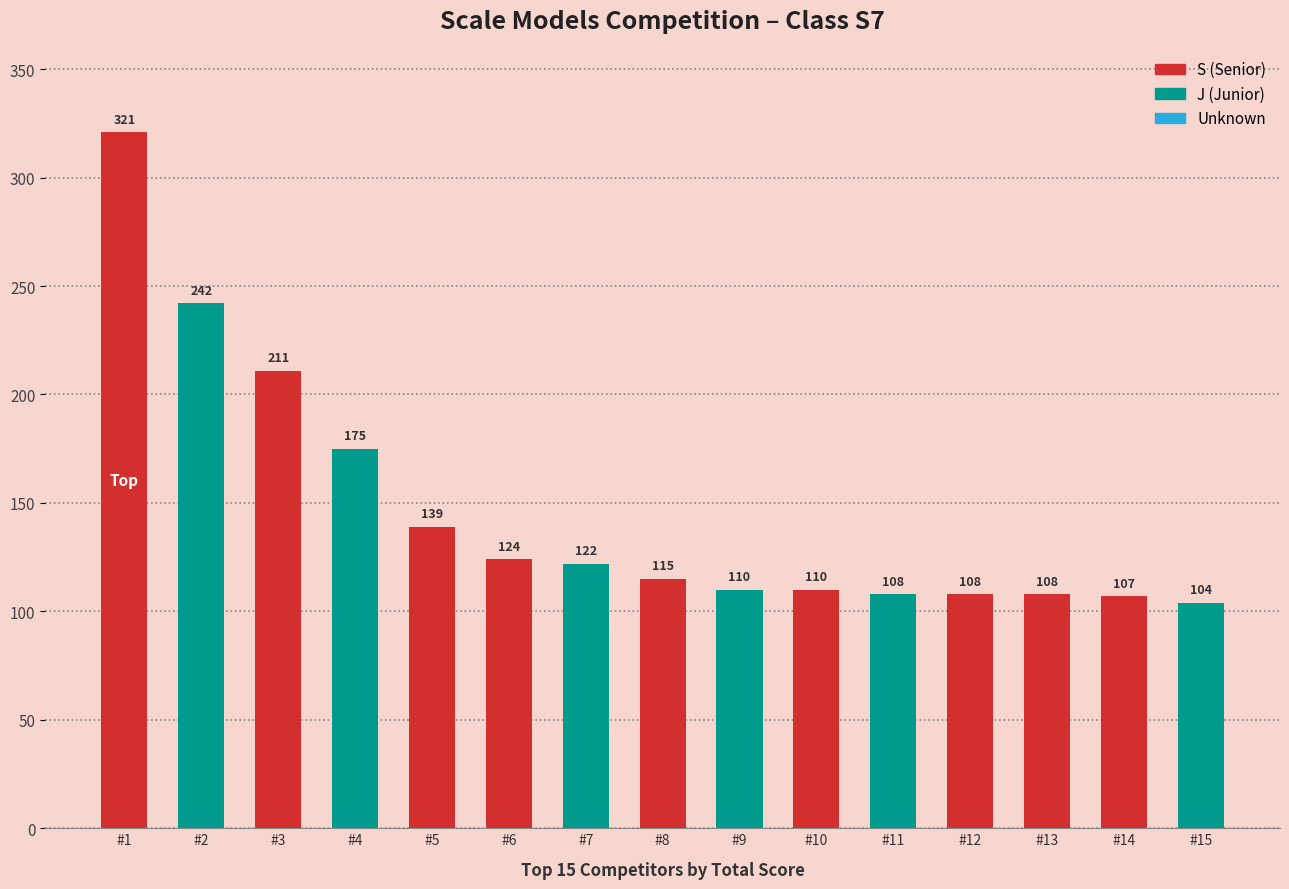

The value at #3 is 138. True or false?

False